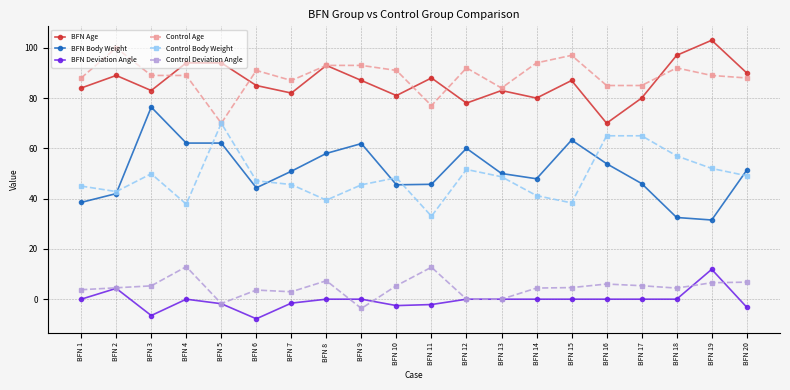

The value of Control Deviation Angle at BFN 1 is 3.8. True or false?

True